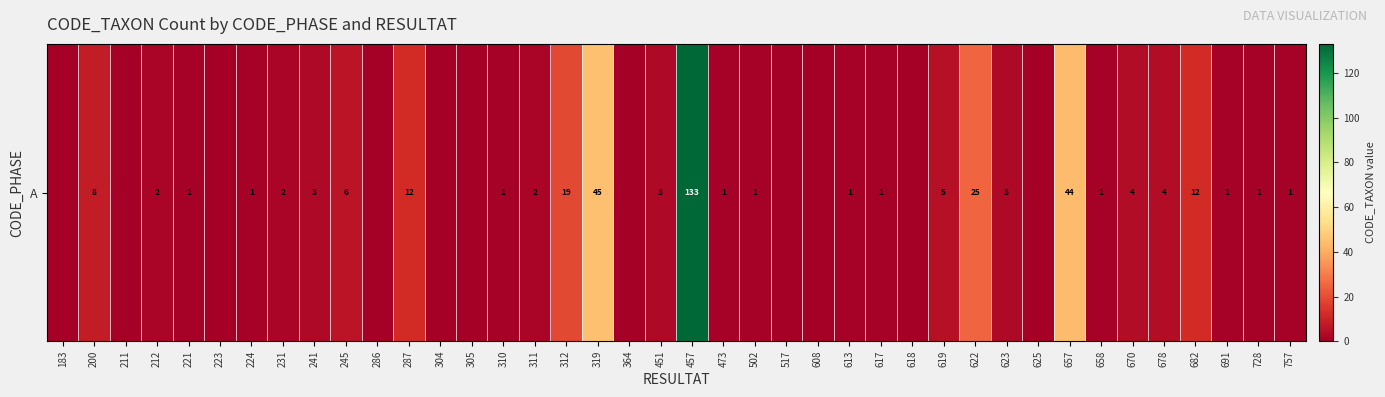

What is the sum of the values at 728 and 657?

45